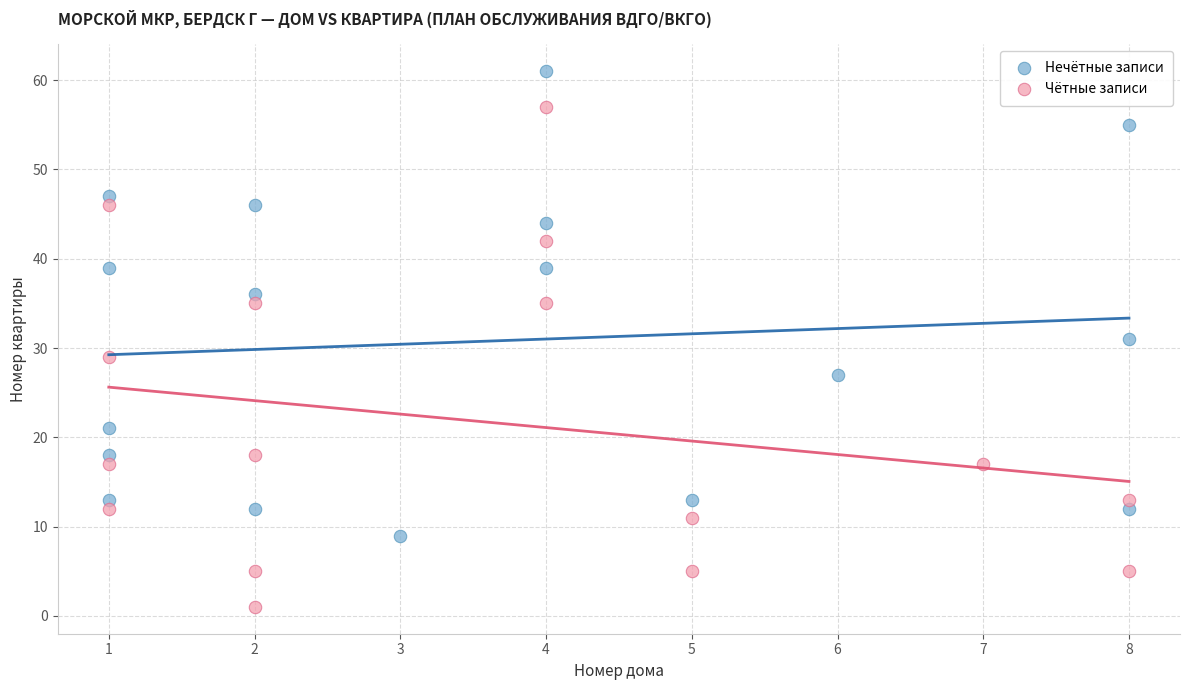

Which series has the largest Y range (max minus min)?

Чётные записи